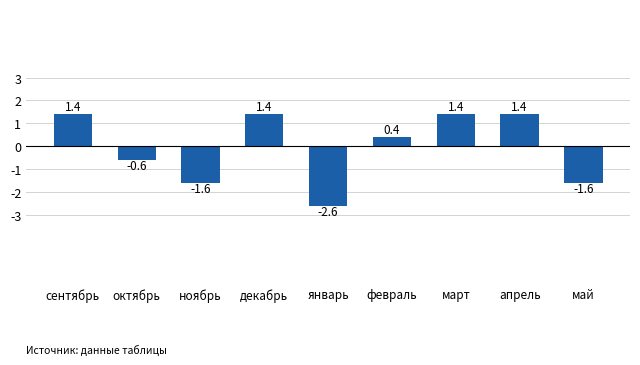

What is the greatest value displayed?

1.4